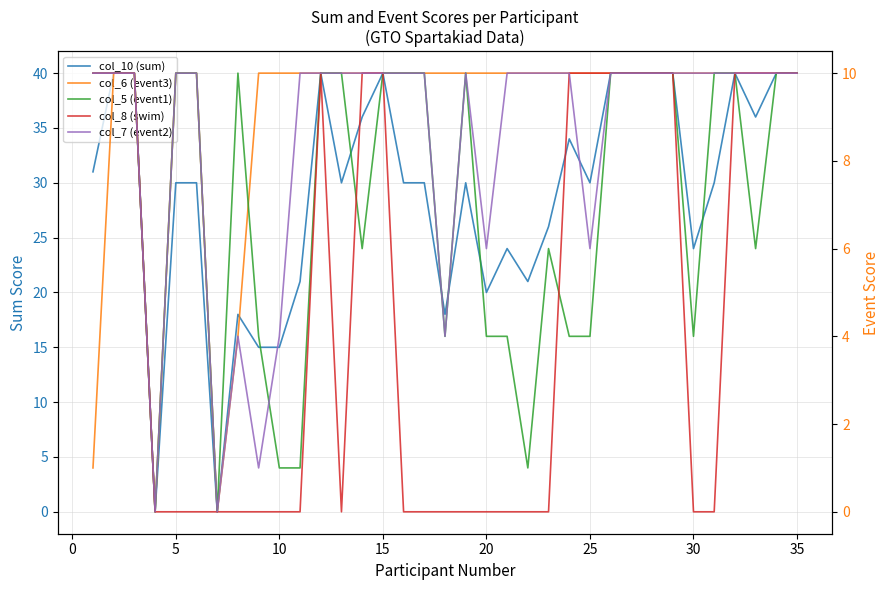

How many series are shown in this chart?

5